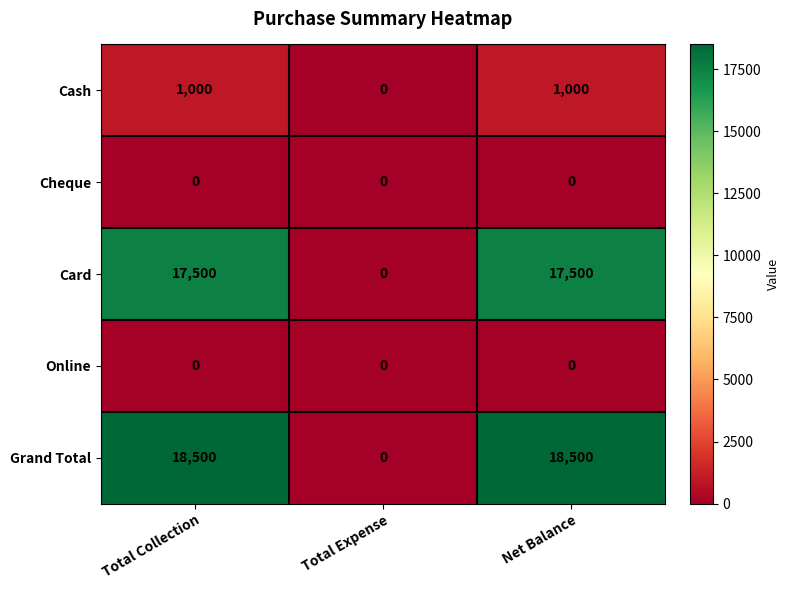

What value does the Card series have at Net Balance?

17500